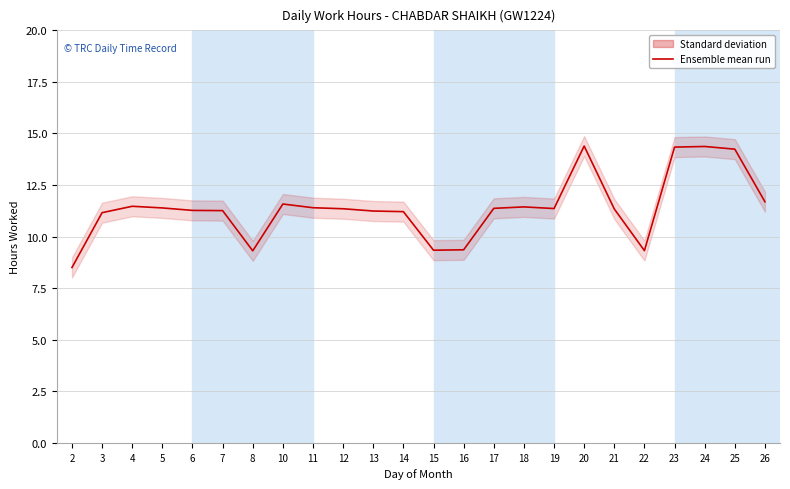

How many categories are shown in the chart?

24